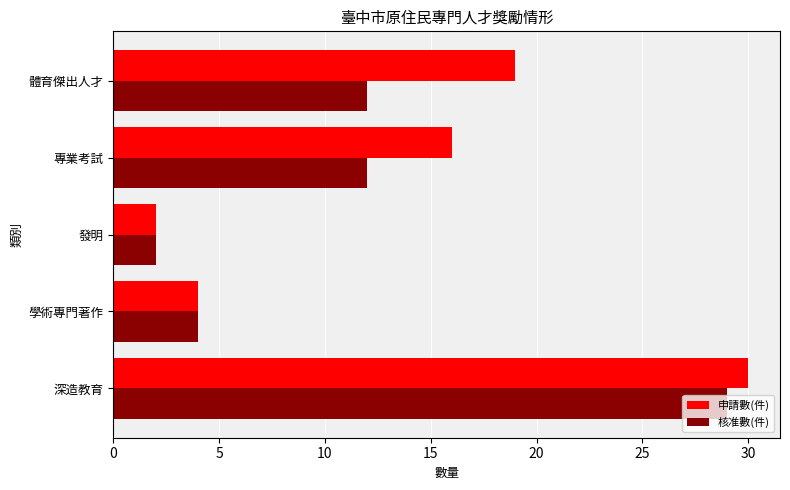

The 核准數(件) series shows 1 at 發明. True or false?

False